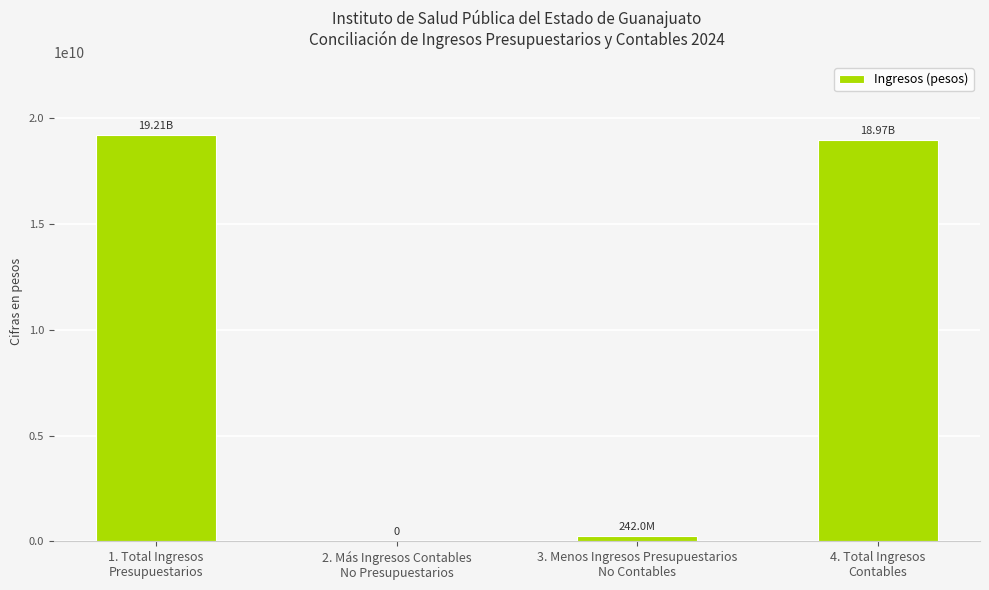

Which category has the highest value across all series?

1. Total Ingresos
Presupuestarios